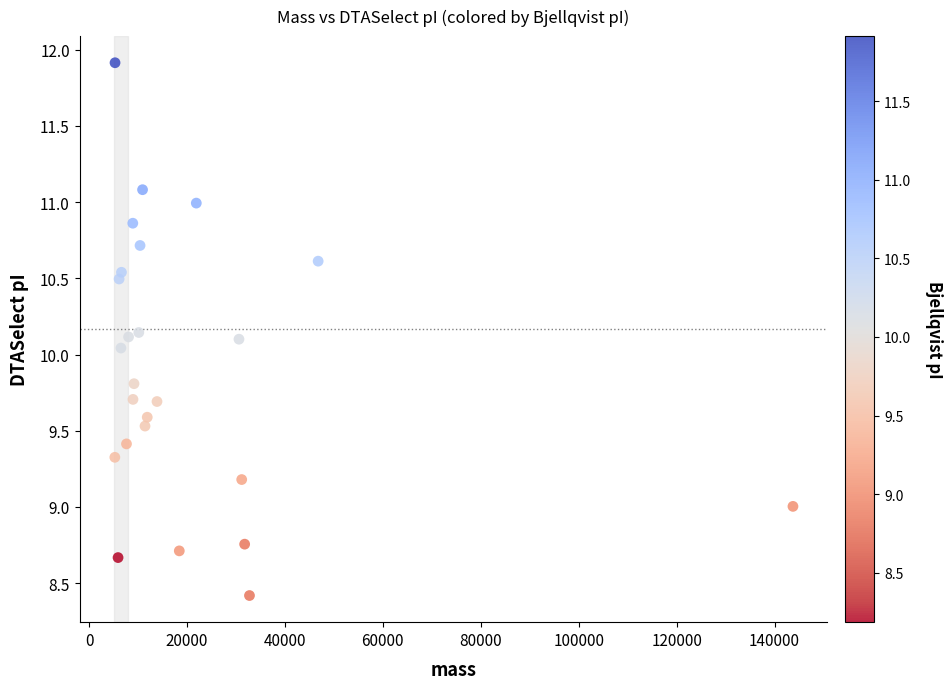

What is the range of Y values (max minus min)?

3.5